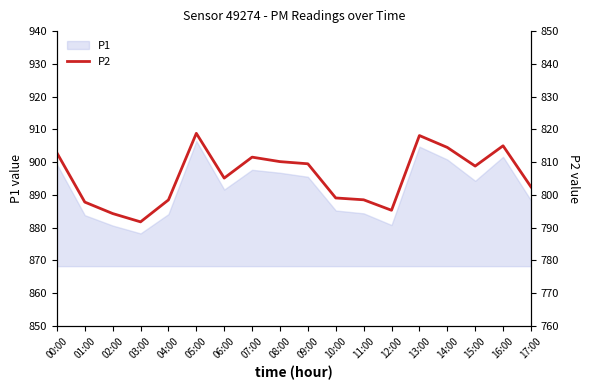

Which label corresponds to the largest value in the chart?

05:00